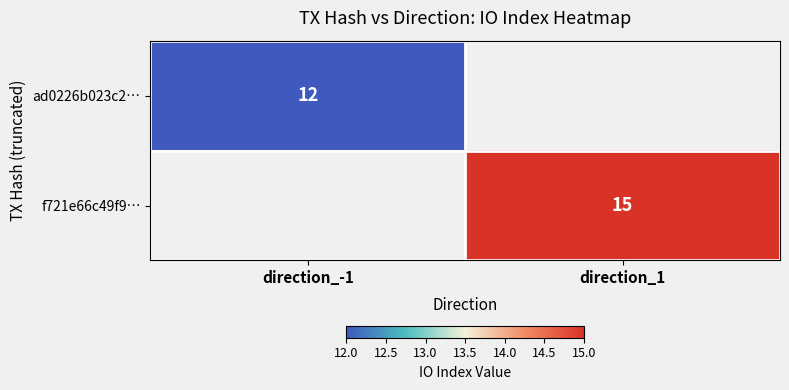

The f721e66c49f9… series shows 15 at direction_1. True or false?

True